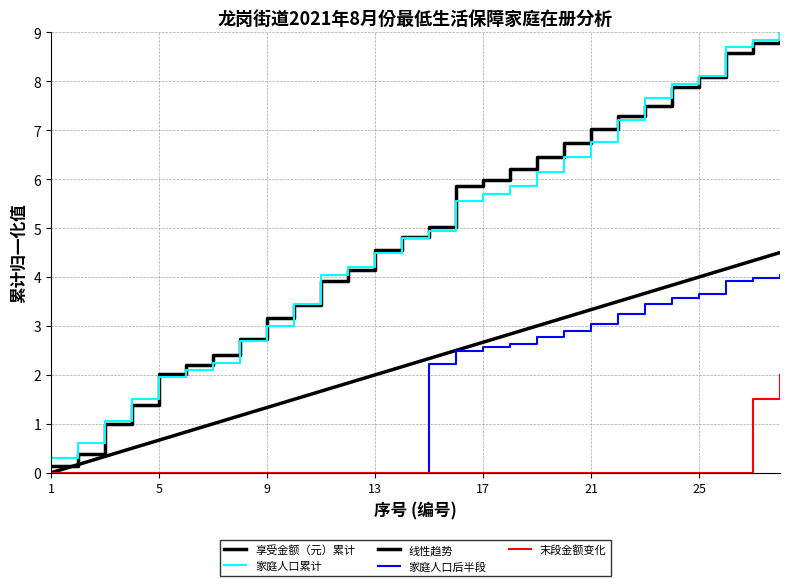

Is this an area chart (filled region under the line)?

No